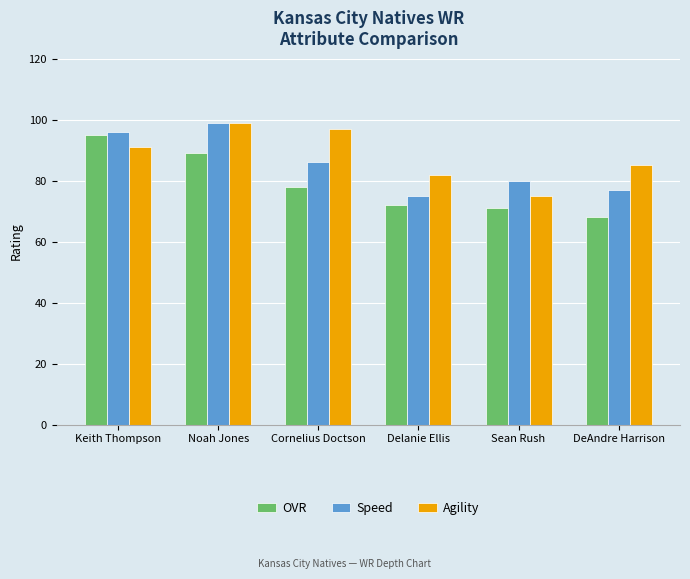

Reading left to right, extract all data points from this chart.

OVR: 95	89	78	72	71	68
Speed: 96	99	86	75	80	77
Agility: 91	99	97	82	75	85